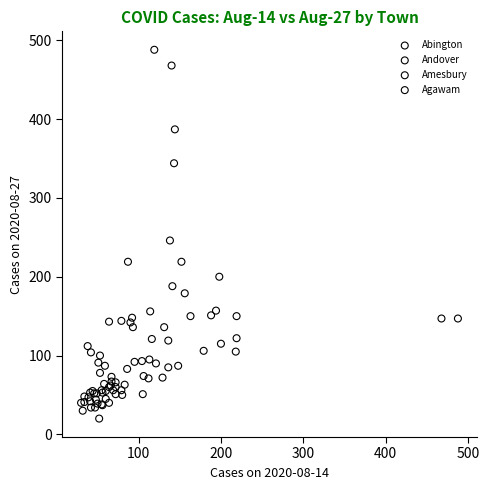

Which series contains the highest Y value?

Andover